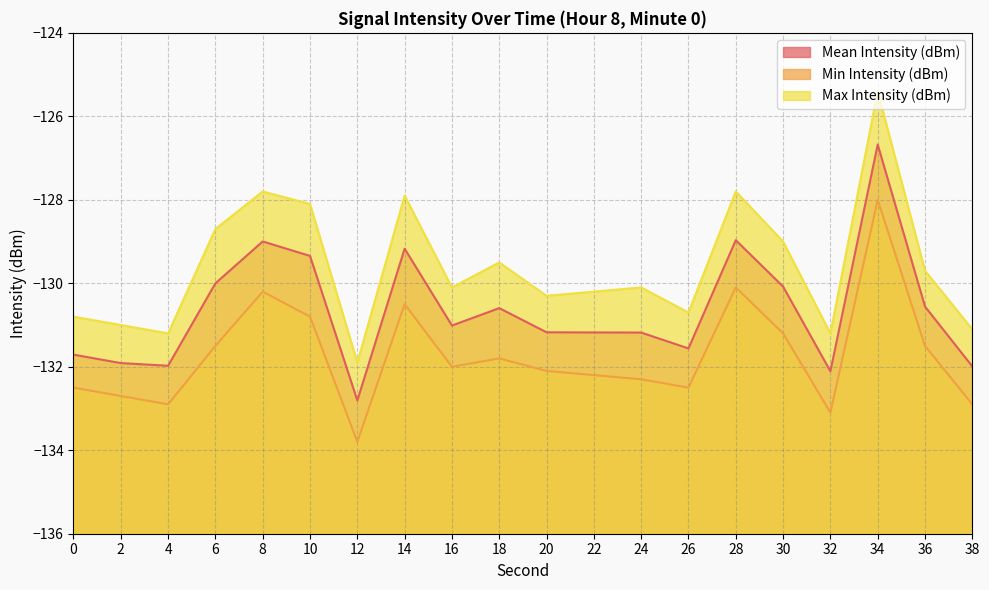

Rank the categories by Mean Intensity (dBm) value from highest to lowest.

34, 28, 8, 14, 10, 6, 30, 36, 18, 16, 20, 22, 24, 26, 0, 2, 4, 38, 32, 12